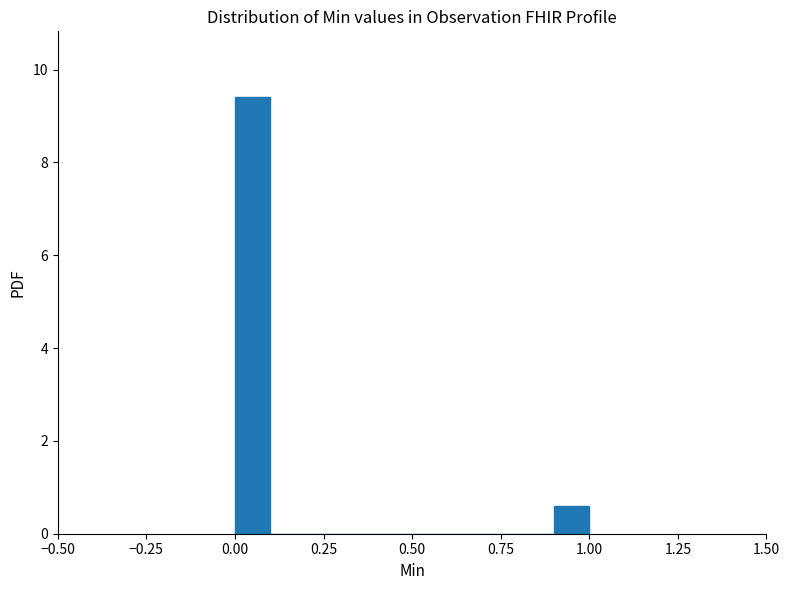

Around what value on the x-axis is the tallest bar? Give the approximate position of its centre, as read against the axis.

0.05